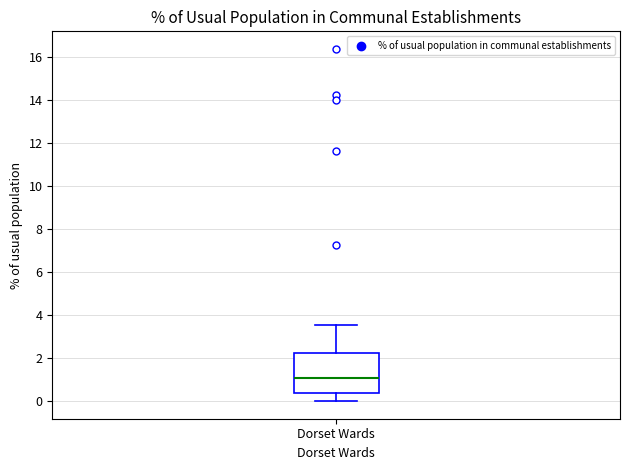

Read this box plot against the y-axis: the position of the median line, the range covered by the box, and the ends of both whiskers. The values are not printed on the chart, so give them approximately, as read against the axis.

median 1.0, box 0.4 to 2.2, whiskers 0.0 to 3.6